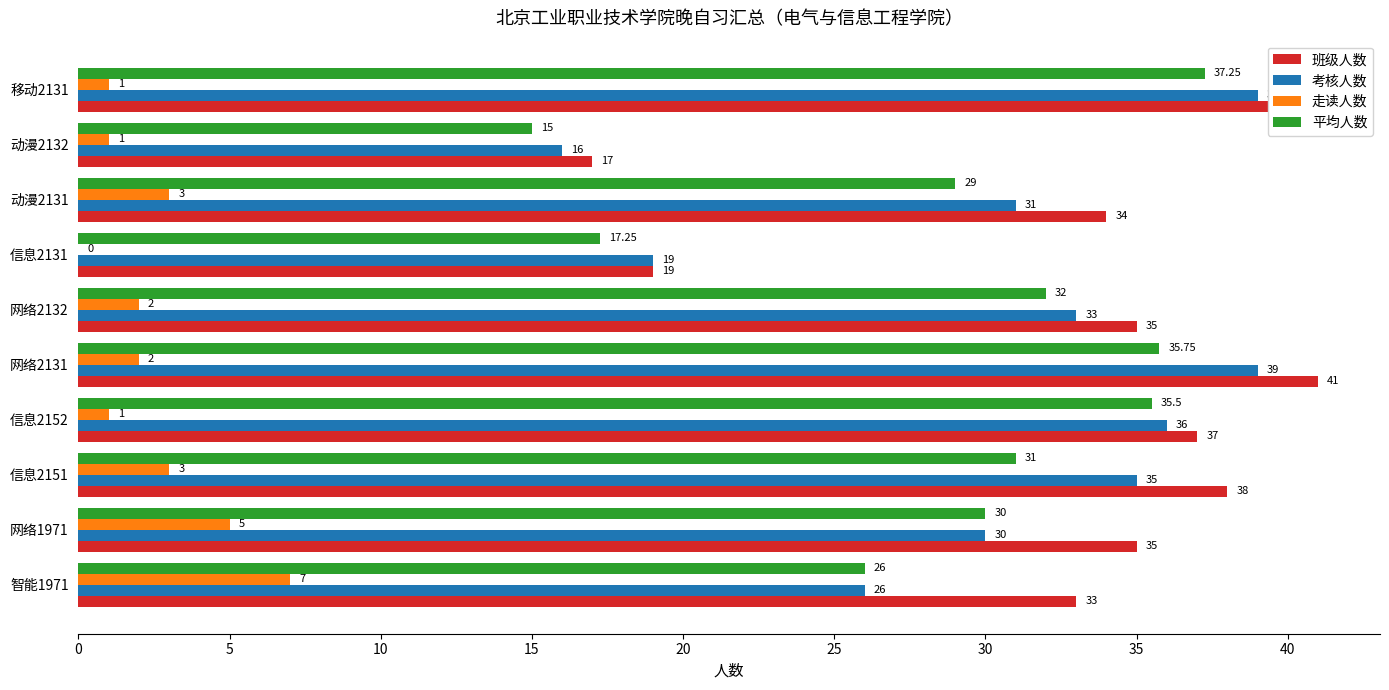

What is the sum of the 走读人数 values at 动漫2132 and 网络2131?

3.0